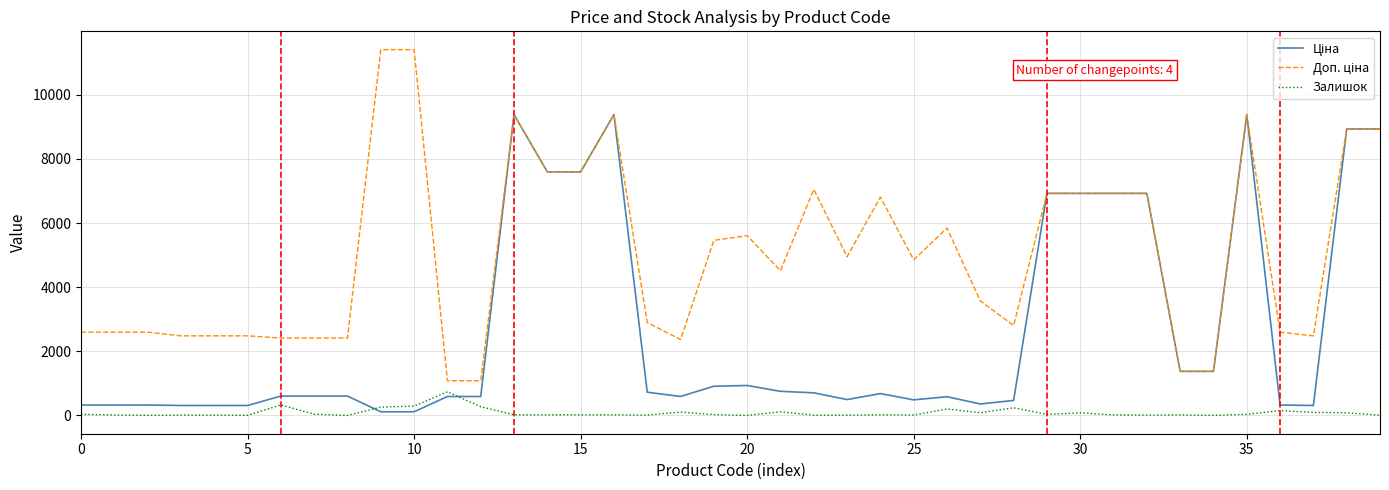

What is the maximum value for Залишок?

736.0